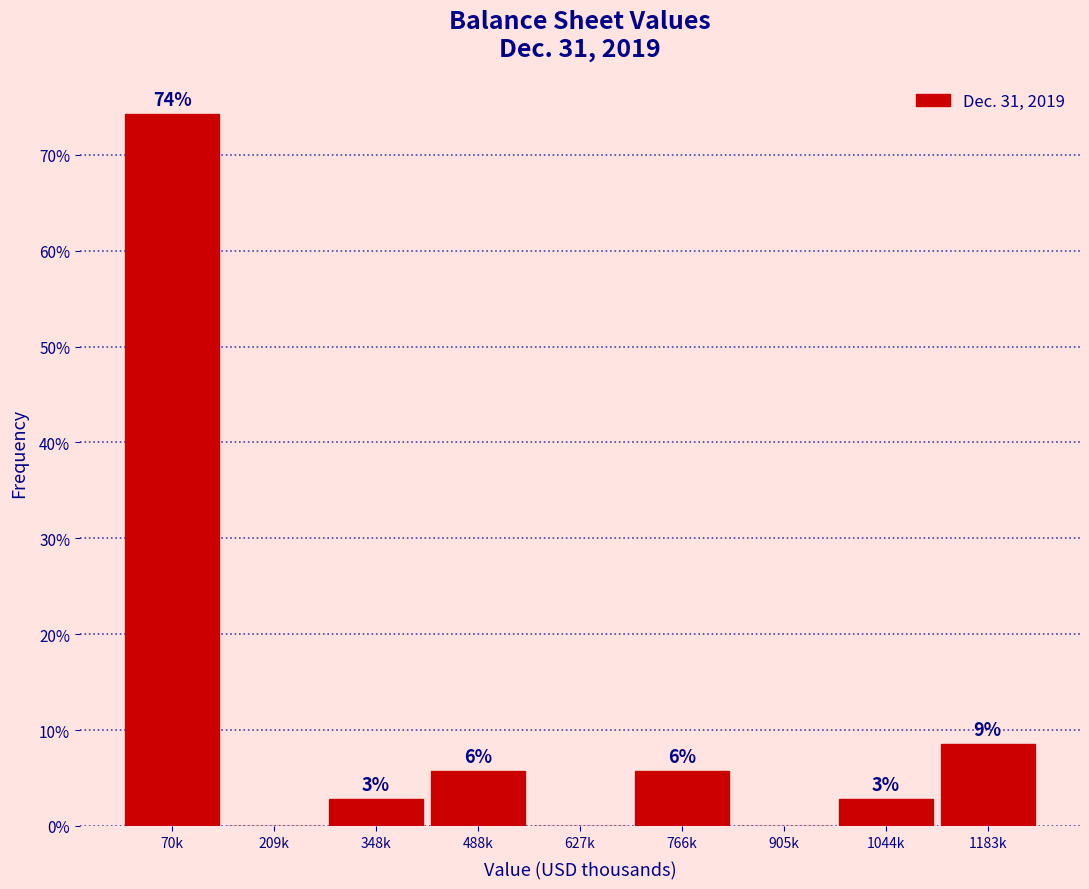

Are the bars horizontal?

No